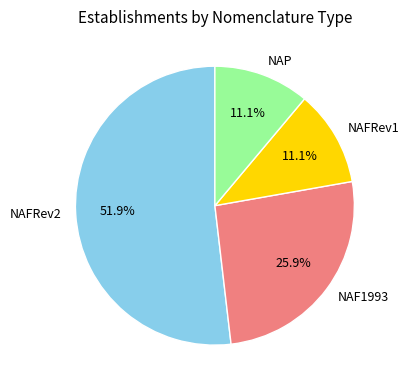

Between NAF1993 and NAFRev1, which is larger?

NAF1993